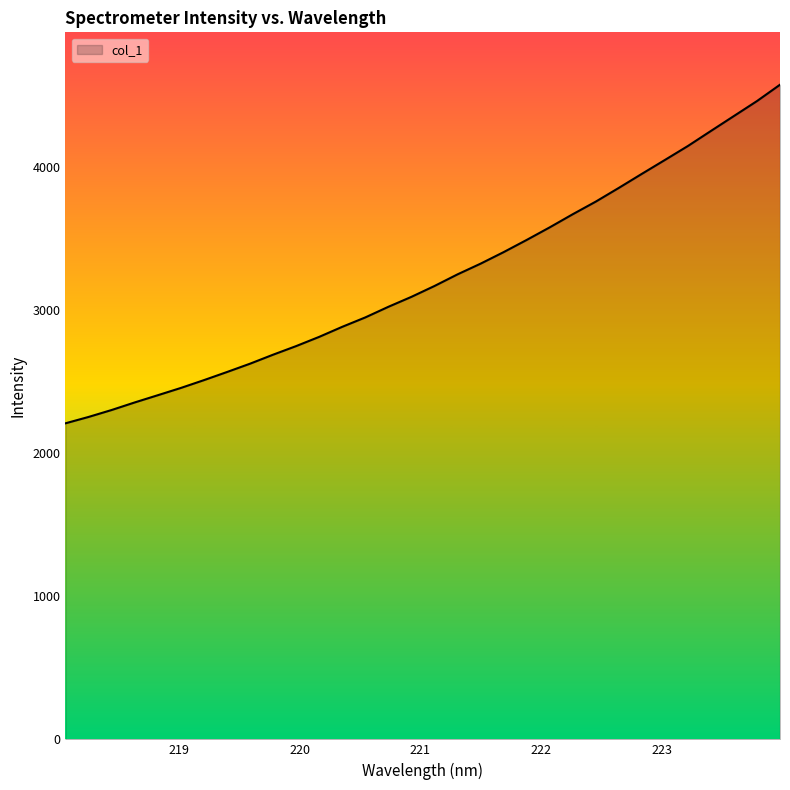

What is the difference between the maximum and minimum values?

2365.4